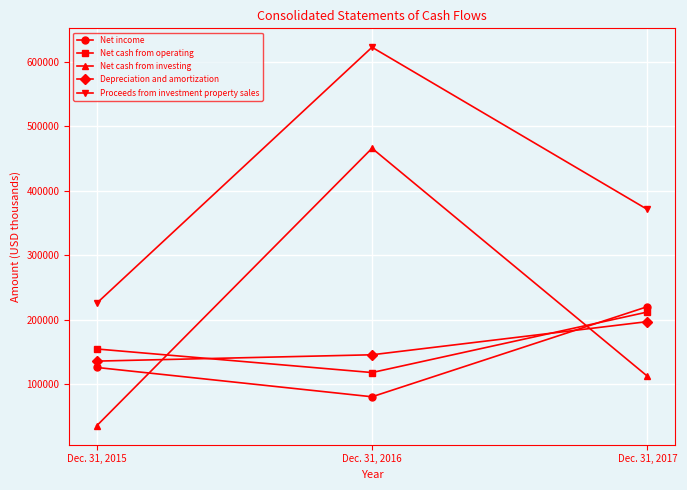

Reading left to right, extract all data points from this chart.

Net income: Dec. 31, 2015=125629	Dec. 31, 2016=80104	Dec. 31, 2017=219959
Net cash from operating: Dec. 31, 2015=154302	Dec. 31, 2016=117702	Dec. 31, 2017=211649
Net cash from investing: Dec. 31, 2015=35103	Dec. 31, 2016=465849	Dec. 31, 2017=112110
Depreciation and amortization: Dec. 31, 2015=135462	Dec. 31, 2016=145293	Dec. 31, 2017=196745
Proceeds from investment property sales: Dec. 31, 2015=225307	Dec. 31, 2016=622643	Dec. 31, 2017=370944